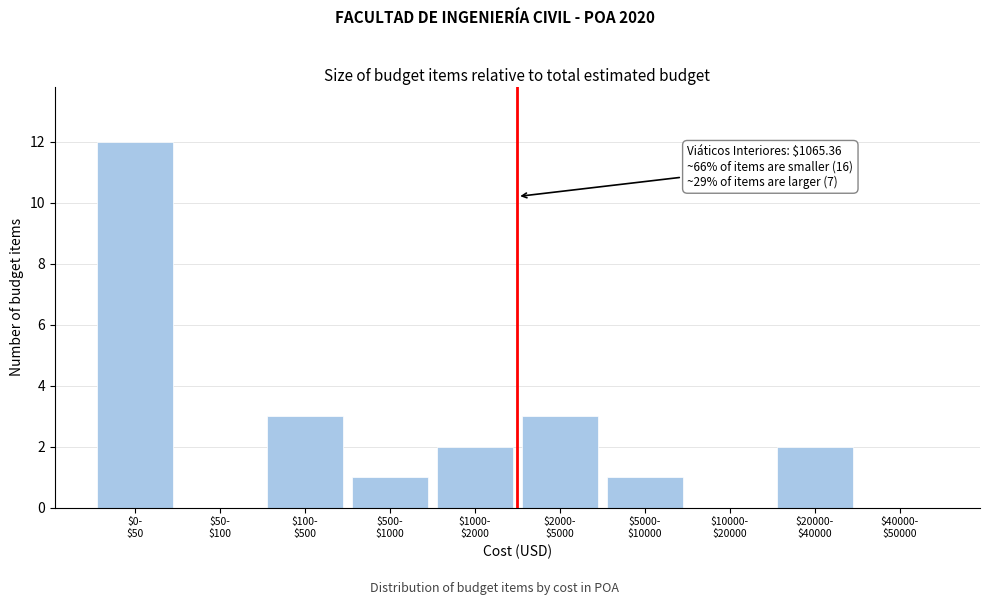

What is the sum of all values?

24